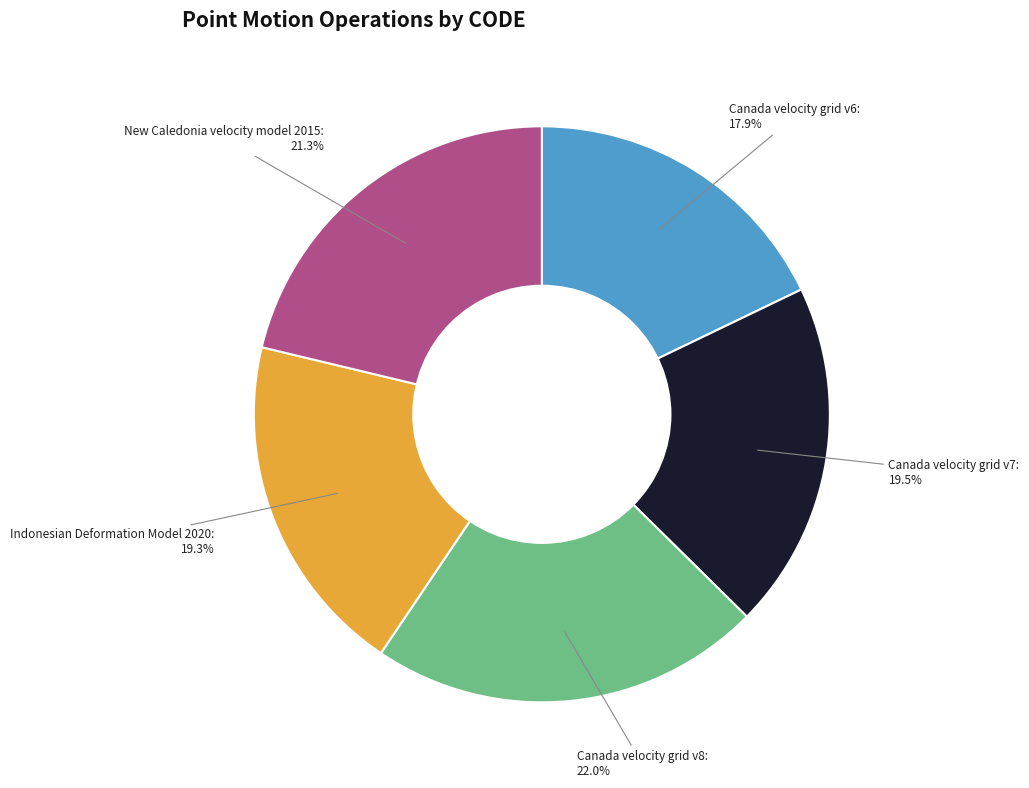

What is the smallest slice in the pie chart?

Canada velocity grid v6